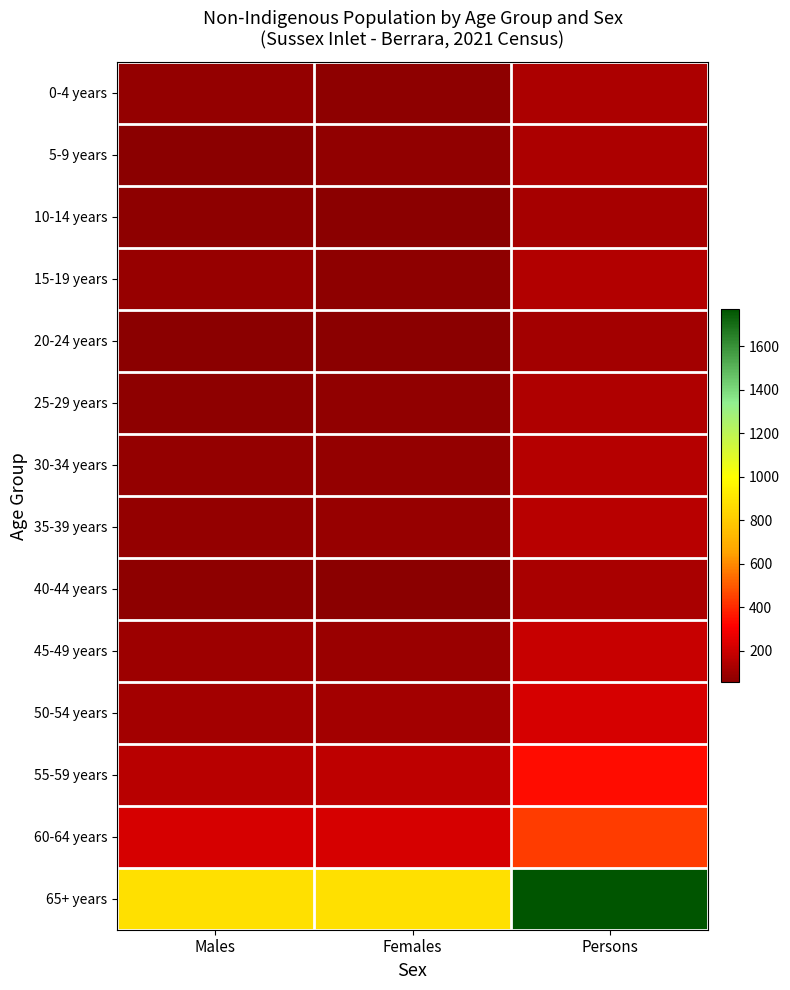

How many categories are shown in the chart?

3